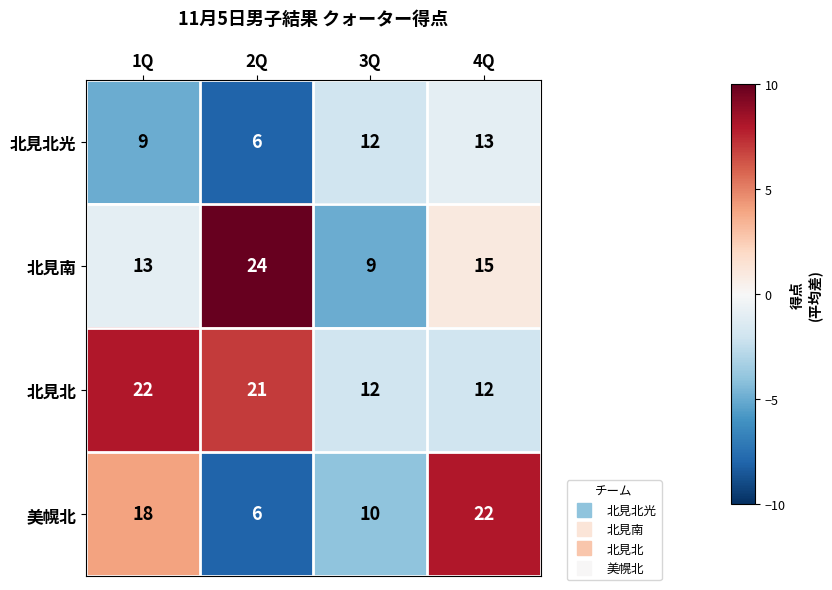

How many 北見北光 values are between 9 and 13?

3